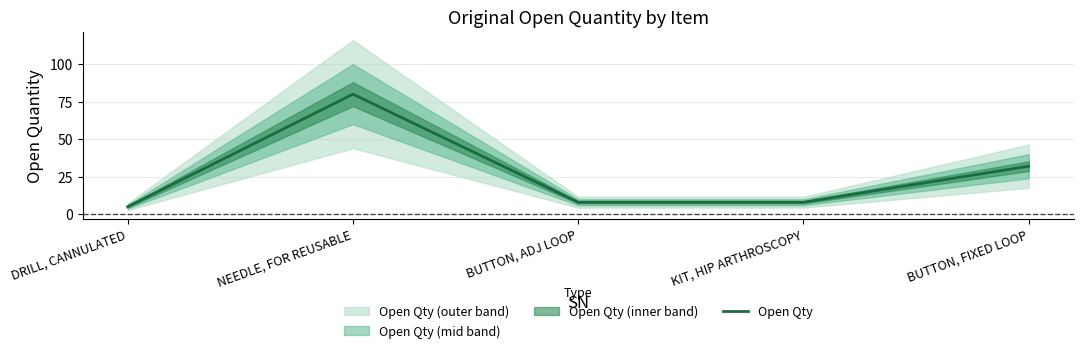

What is the approximate value at BUTTON, ADJ LOOP, to the nearest 10?

10